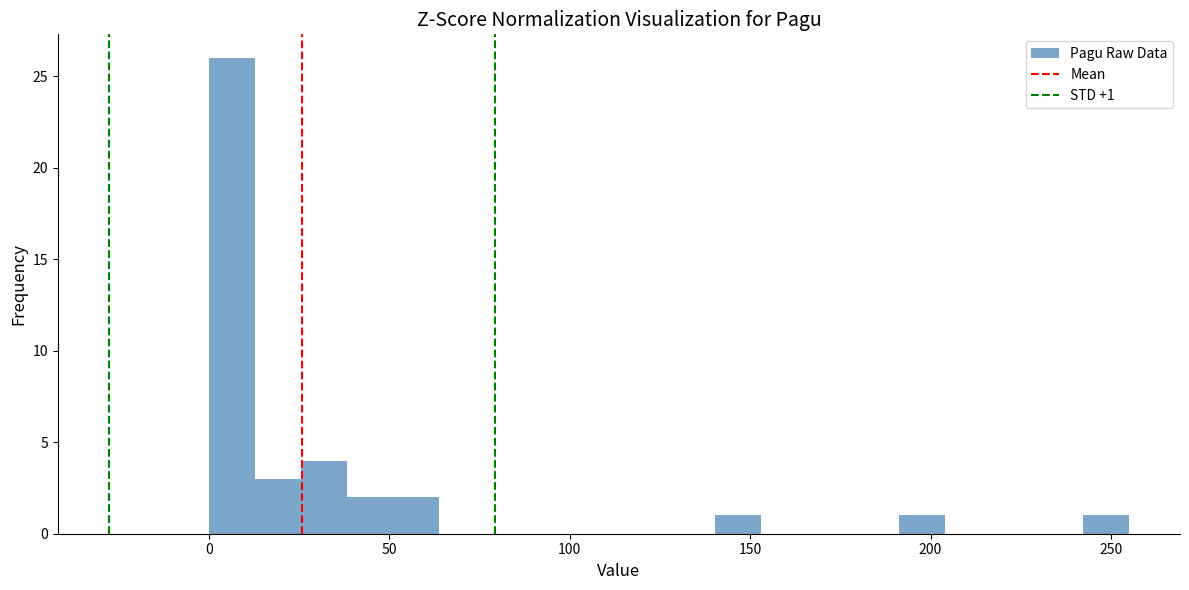

Read against the x-axis, roughly where is the centre of the tallest bar?

5